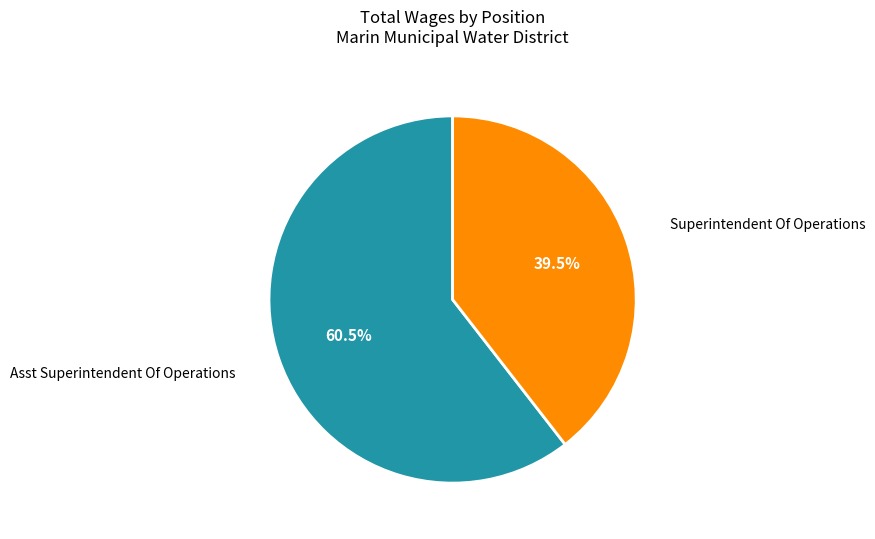

Is there any slice that represents more than half of the pie?

Yes